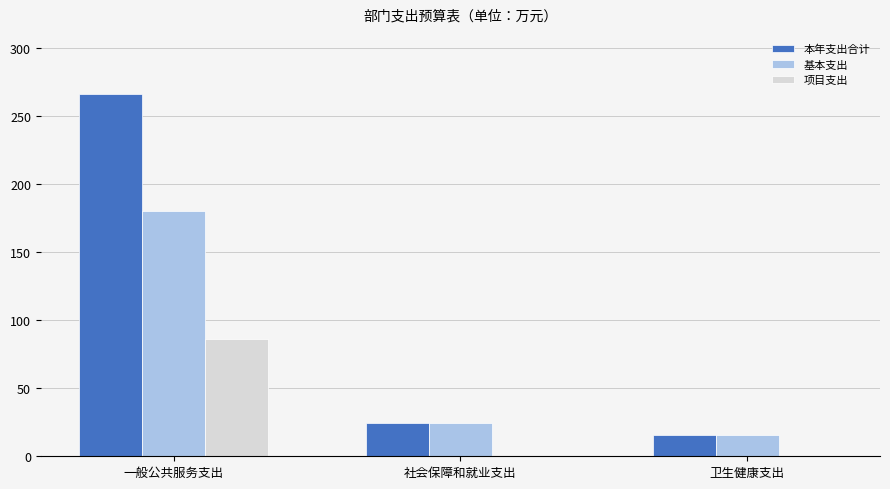

What is the total value across all series at 社会保障和就业支出?

49.4